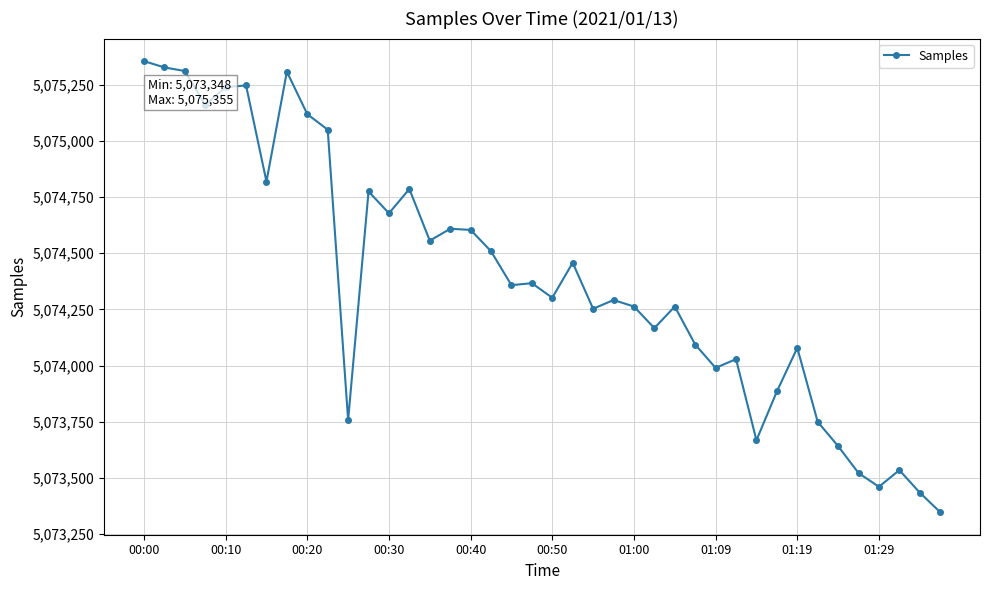

What is the maximum value shown in the chart?

5075355